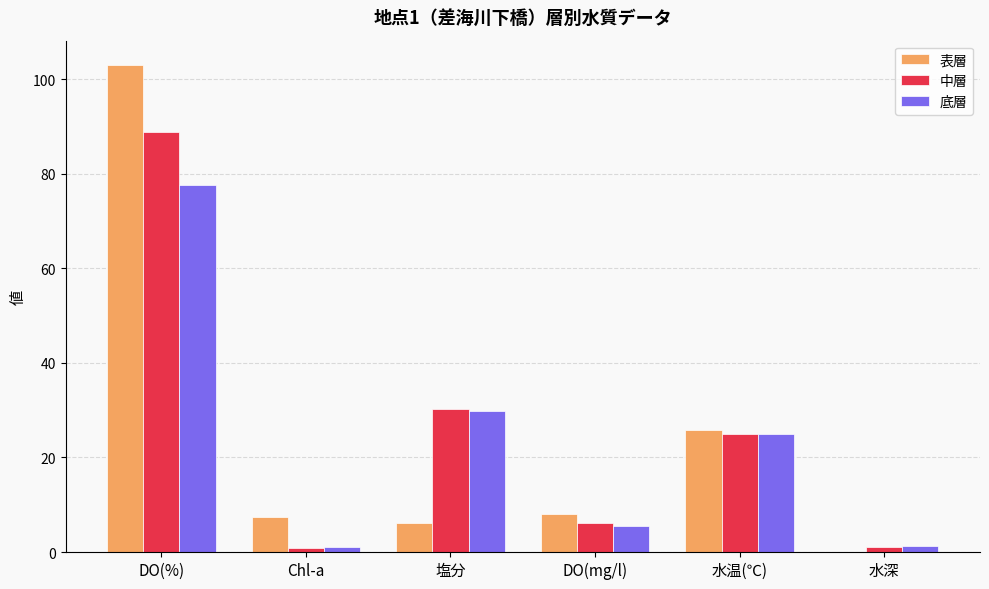

What is the sum of all 表層 values?

150.5